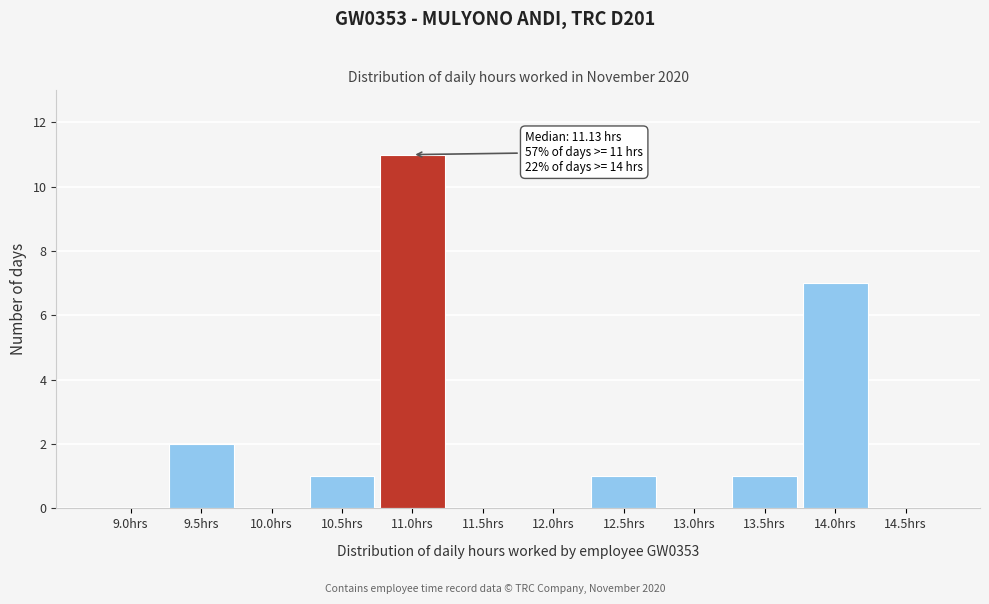

Reading left to right, list all the values displayed in this chart.

9.0hrs=0	9.5hrs=2	10.0hrs=0	10.5hrs=1	11.0hrs=11	11.5hrs=0	12.0hrs=0	12.5hrs=1	13.0hrs=0	13.5hrs=1	14.0hrs=7	14.5hrs=0